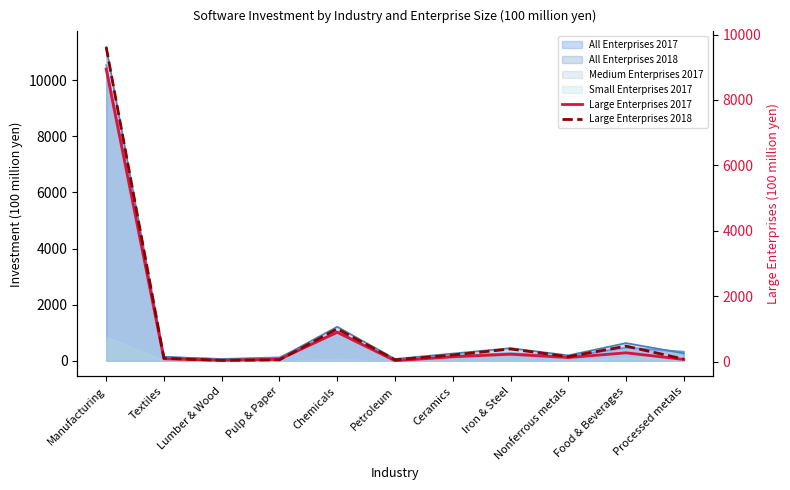

What is the highest value of the Medium Enterprises 2017 series?

735